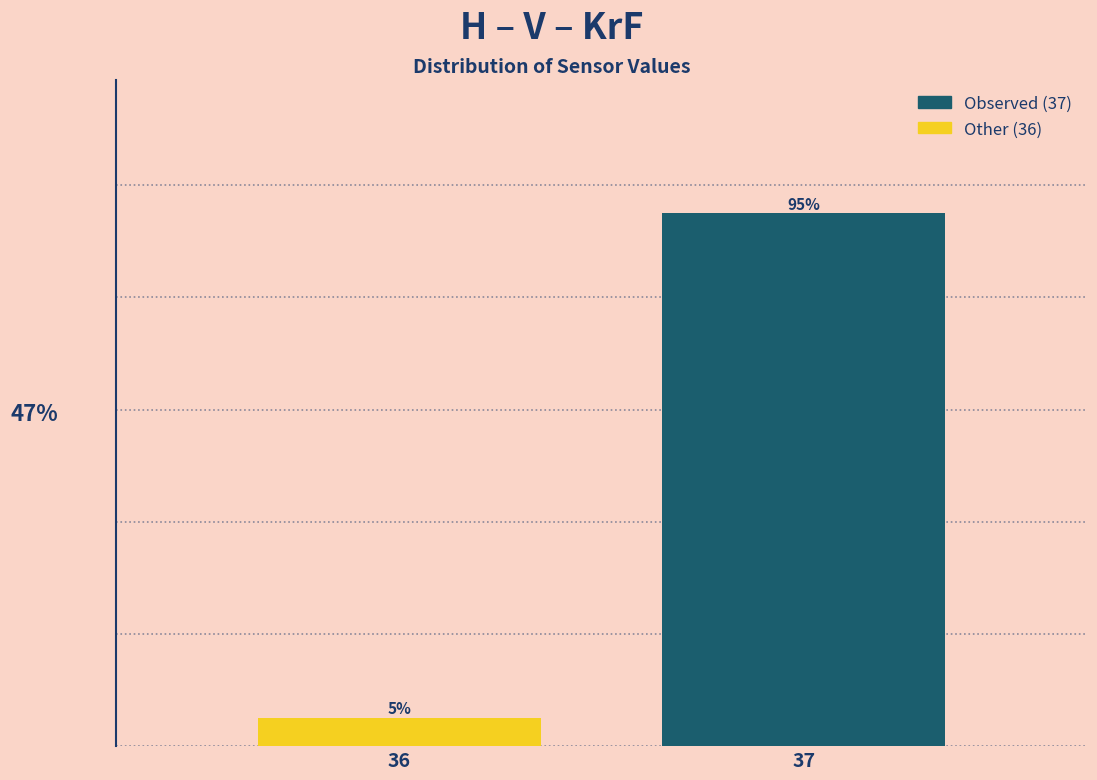

List the labels in order of value, smallest first.

36, 37